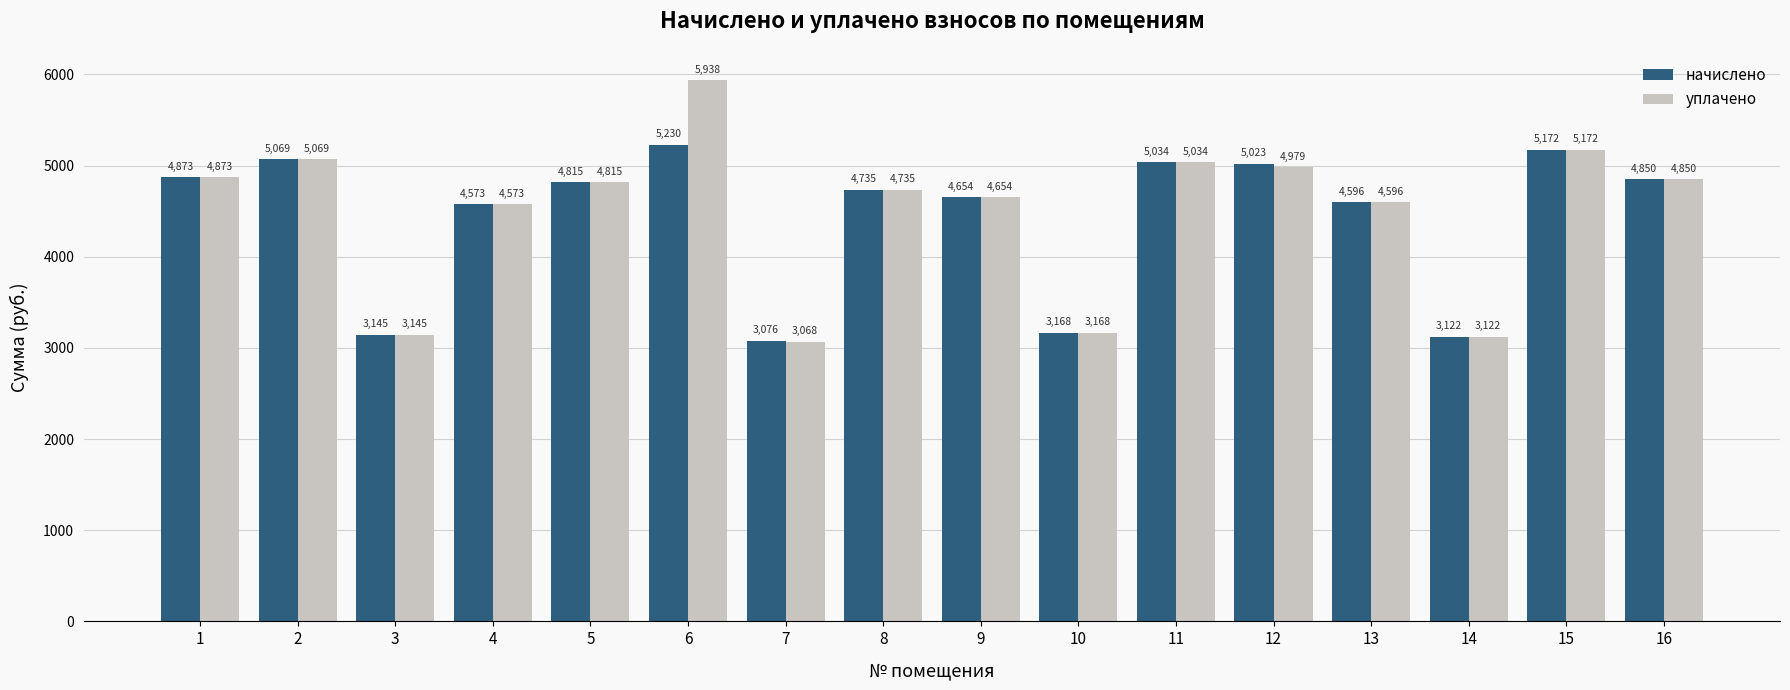

What is the difference between the уплачено values at 16 and 14?

1728.0